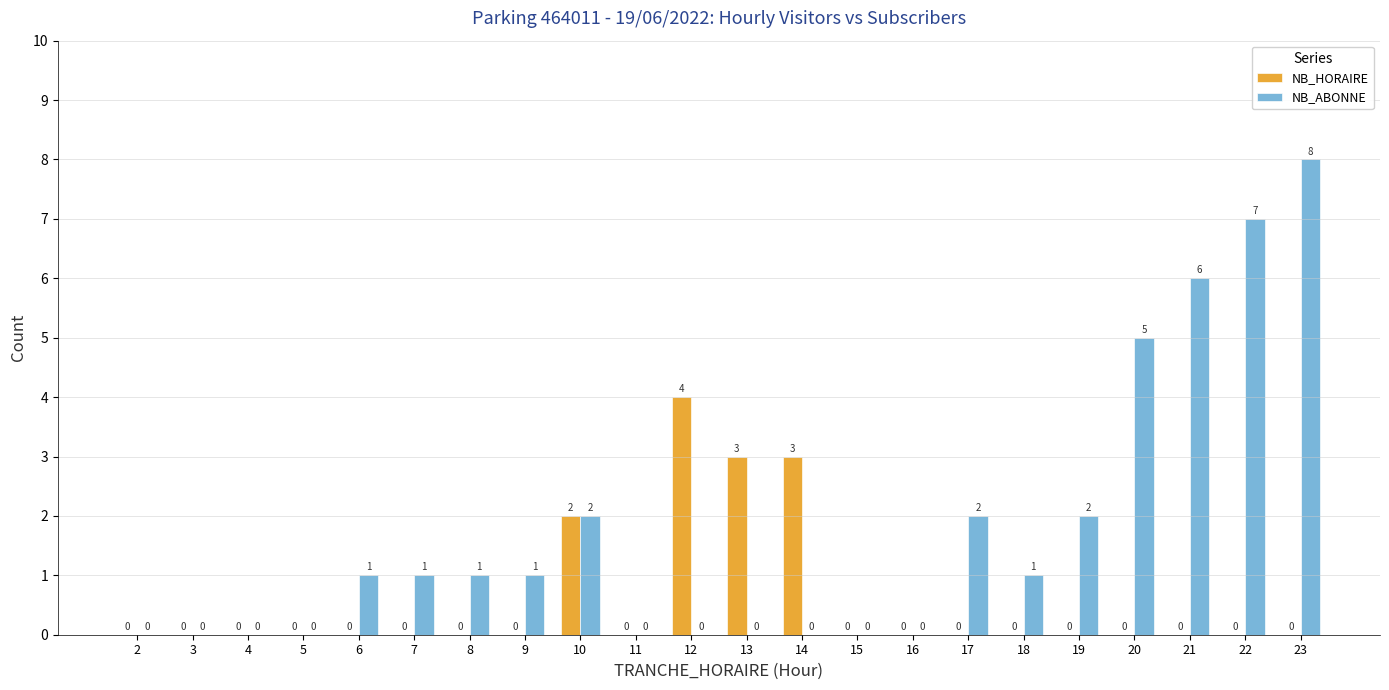

What are all the series names shown in the legend?

NB_HORAIRE, NB_ABONNE